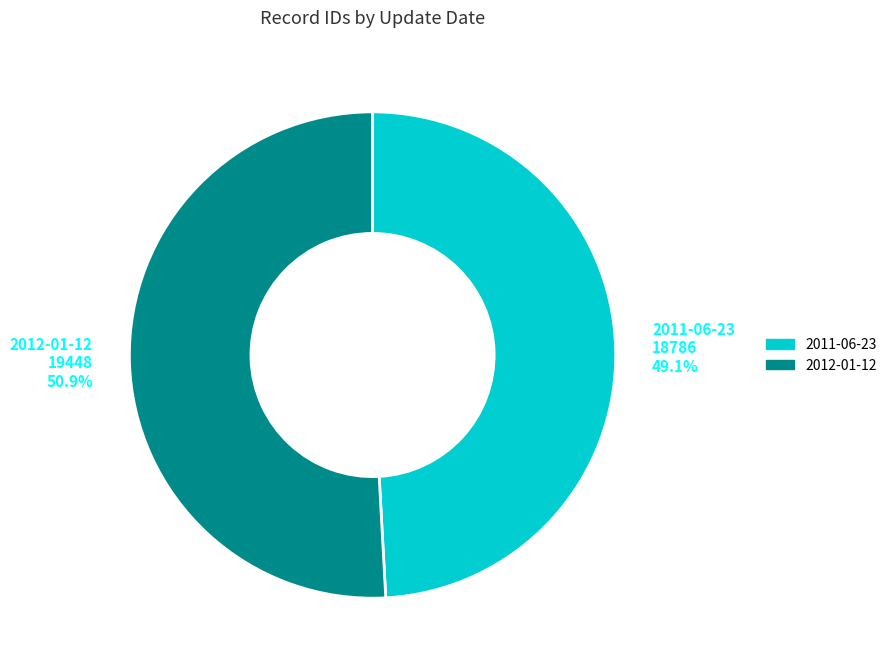

Which slice is the smallest?

2011-06-23